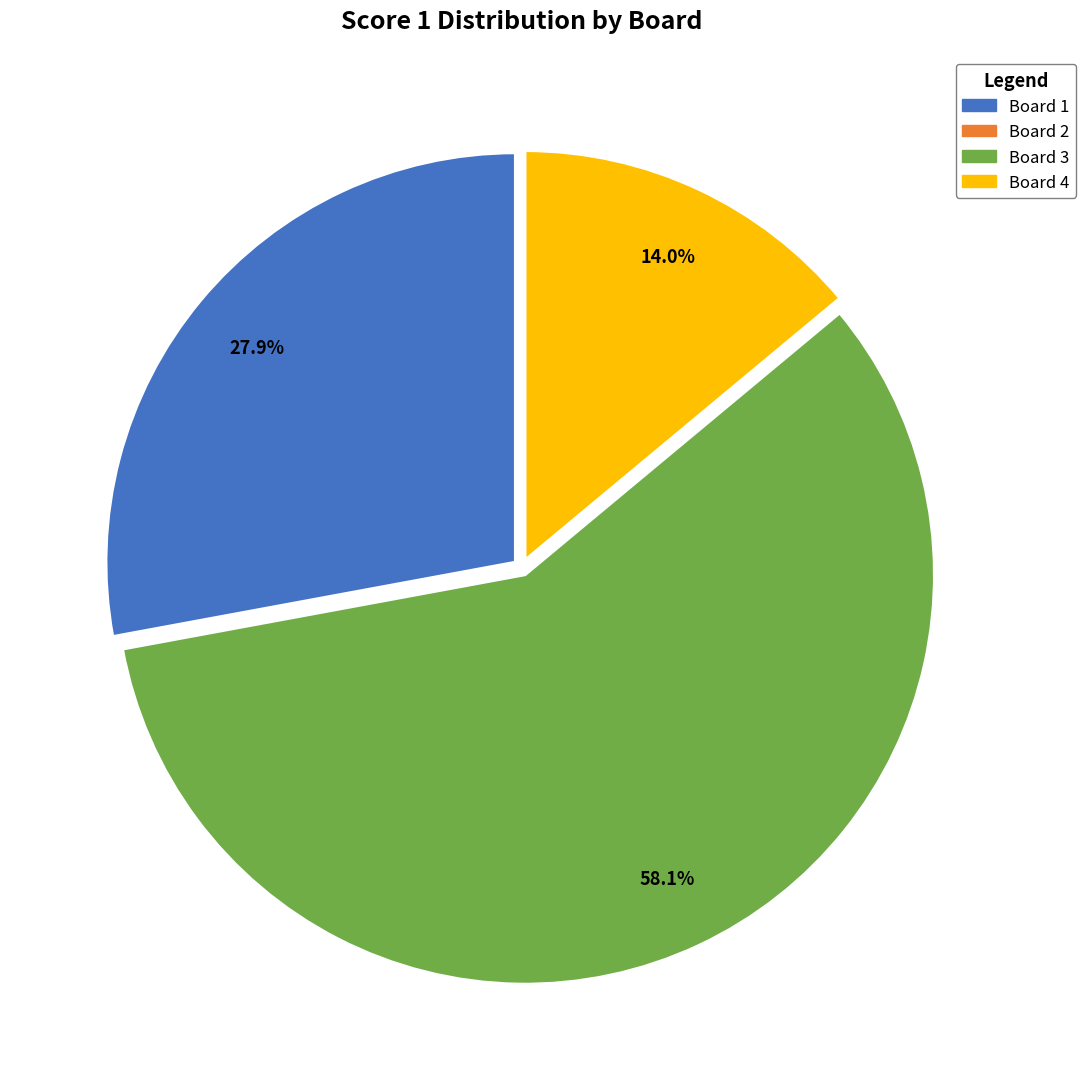

True or false: Board 4 accounts for 14% of the total.

True